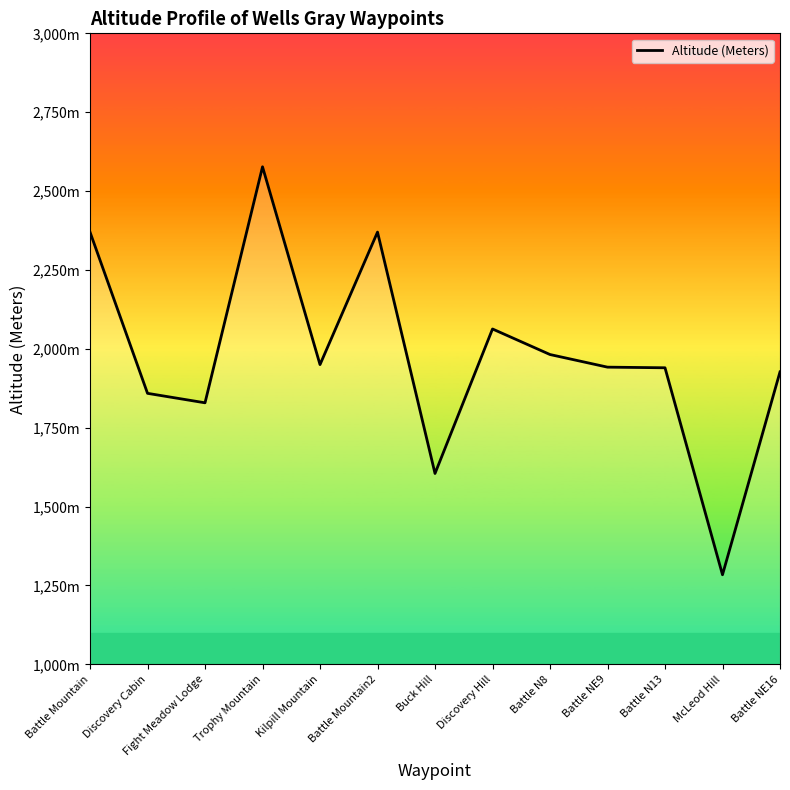

List the labels in order of value, largest first.

Trophy Mountain, Battle Mountain, Battle Mountain2, Discovery Hill, Battle N8, Kilpill Mountain, Battle NE9, Battle N13, Battle NE16, Discovery Cabin, Fight Meadow Lodge, Buck Hill, McLeod Hill